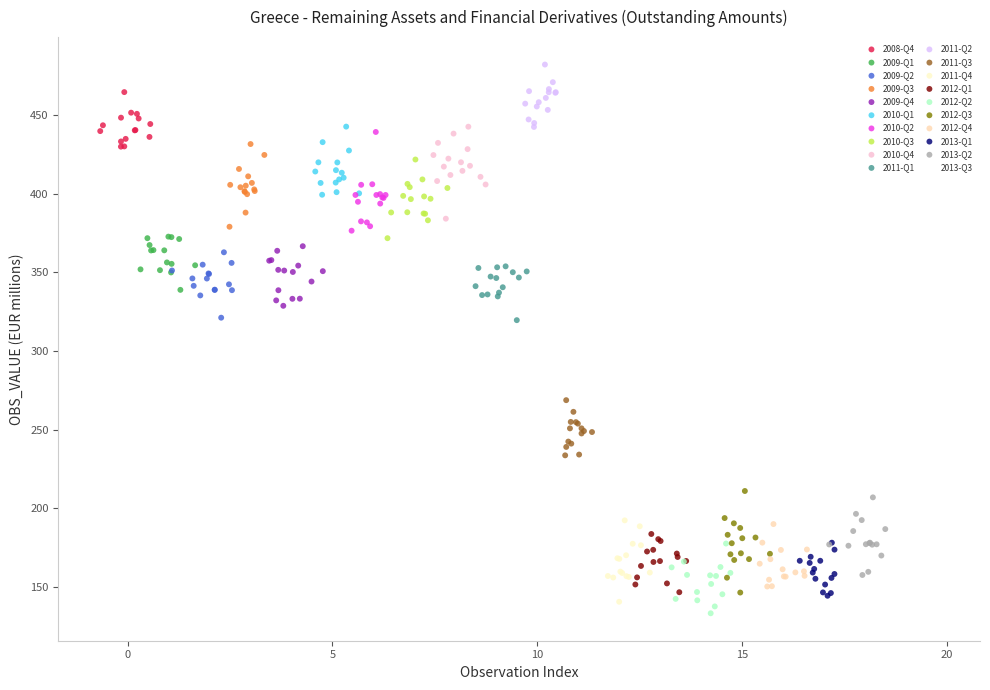

Which series contains the highest Y value?

2011-Q2